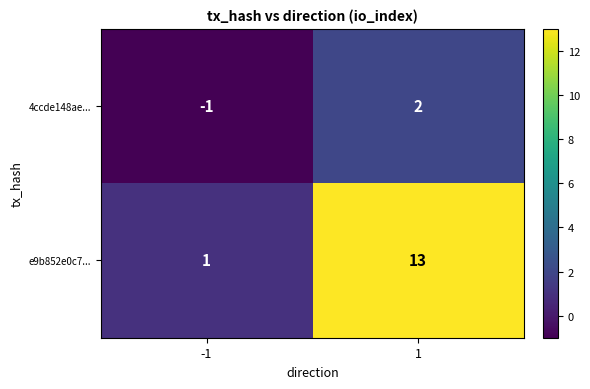

At how many categories does at least one series exceed 4?

1